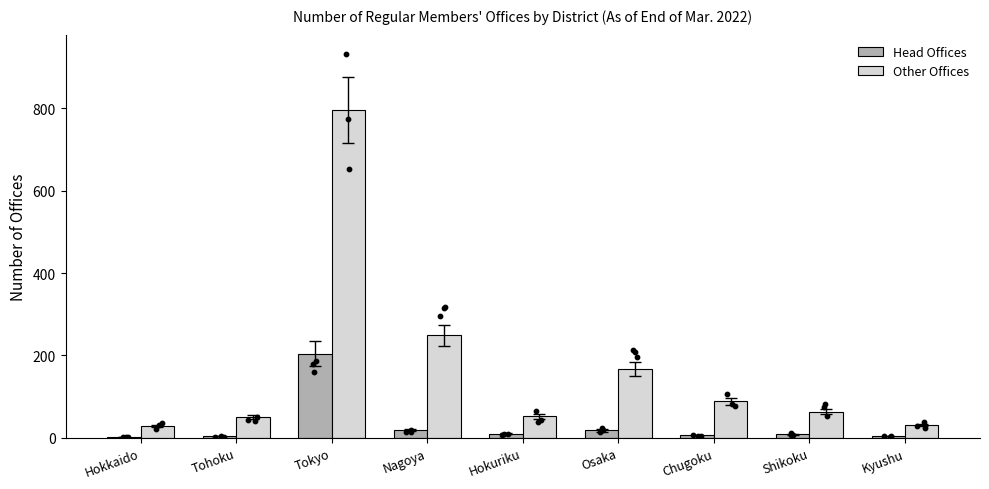

Which series reaches the minimum Y coordinate?

Head Offices